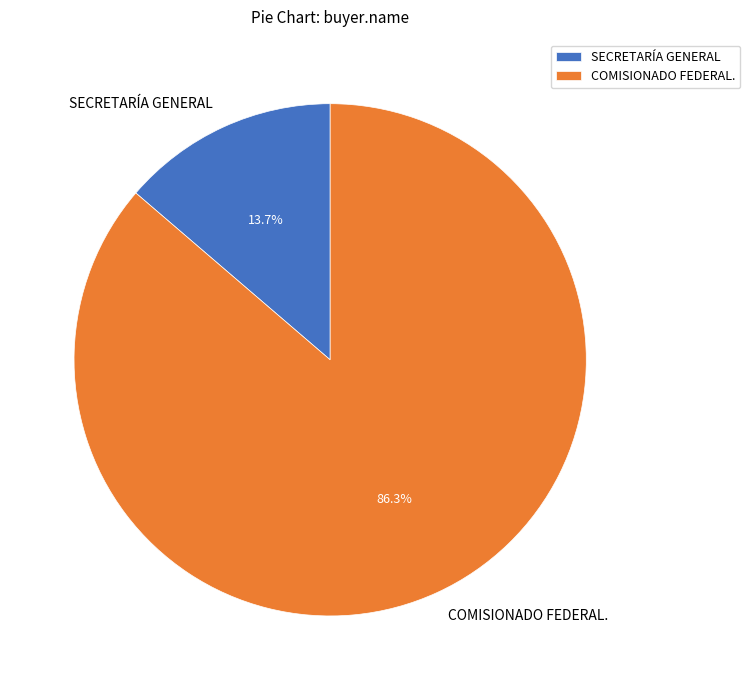

Is there any slice that represents more than half of the pie?

Yes